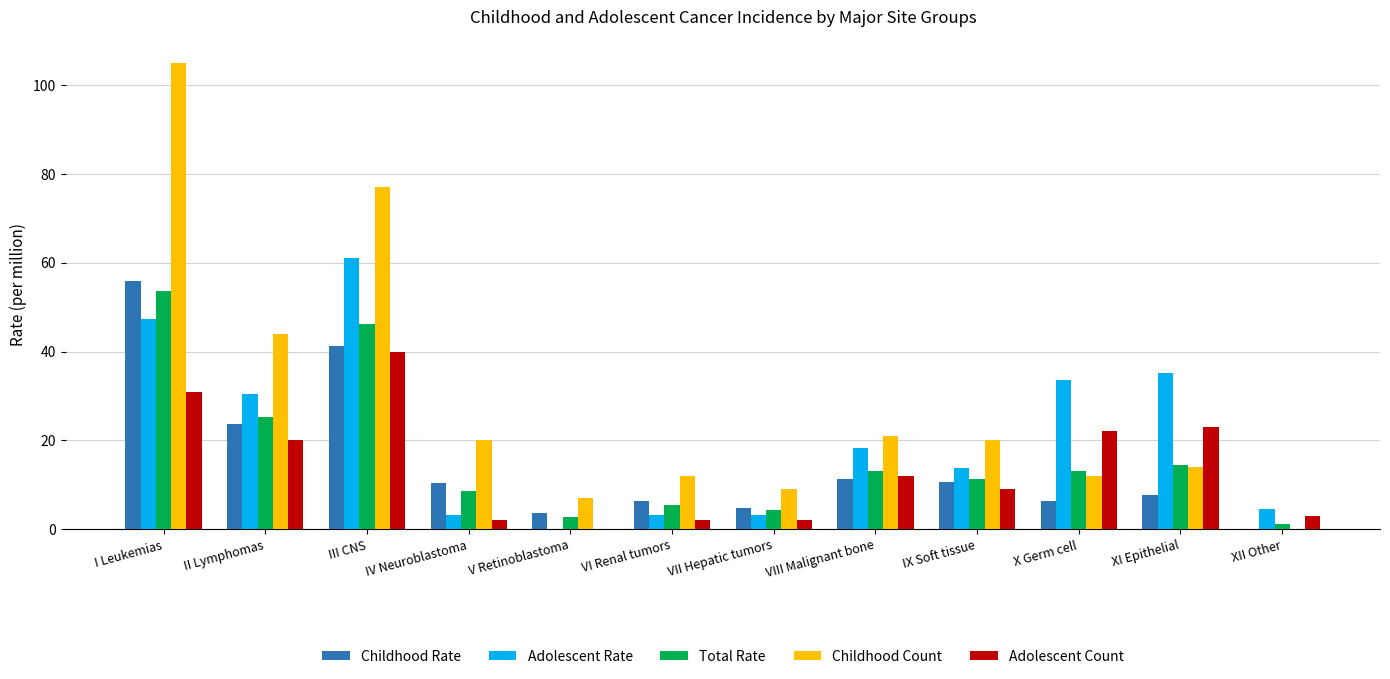

At which category does the chart reach its peak across all series?

I Leukemias